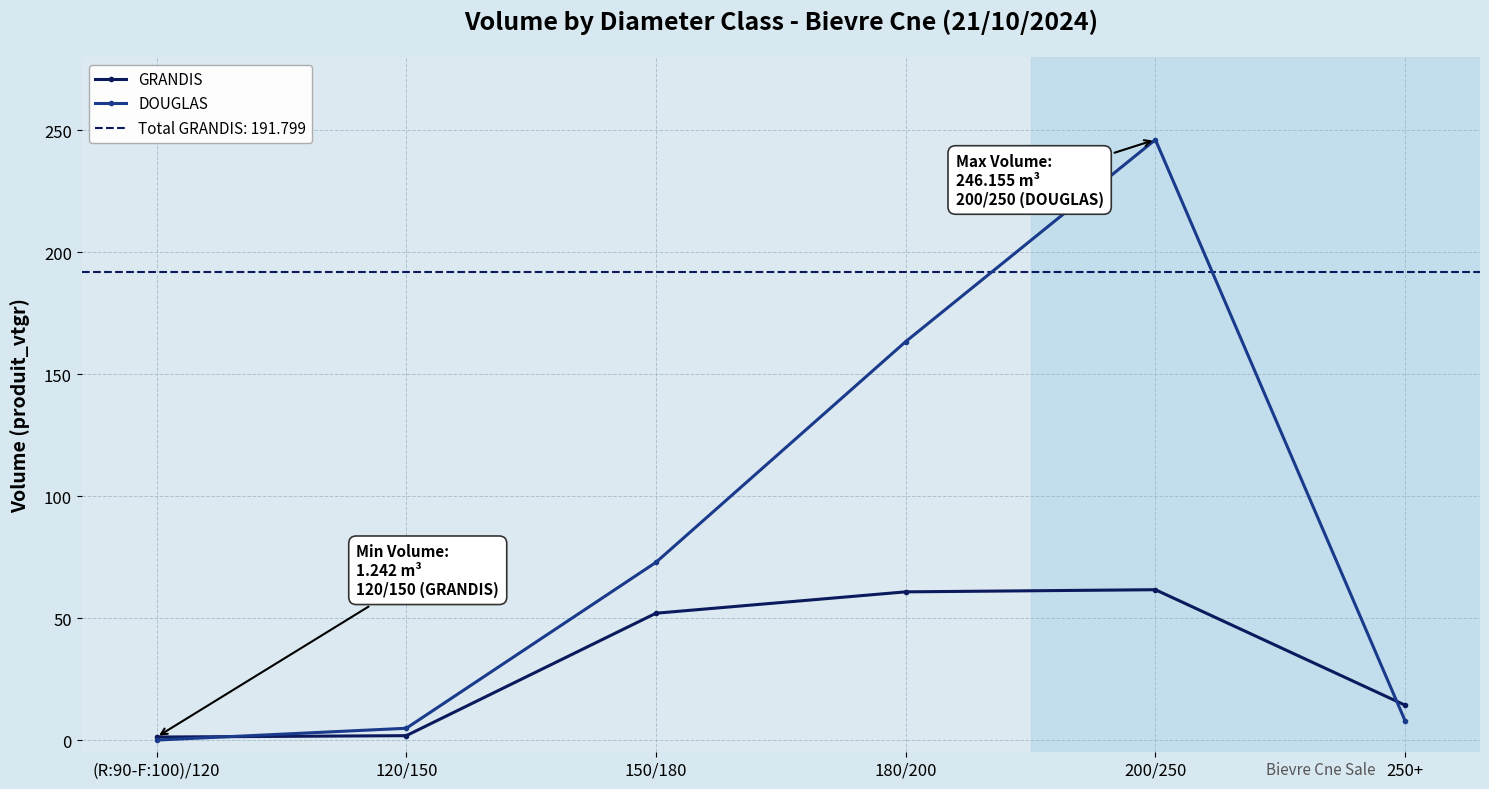

How many lines are shown in the chart?

2